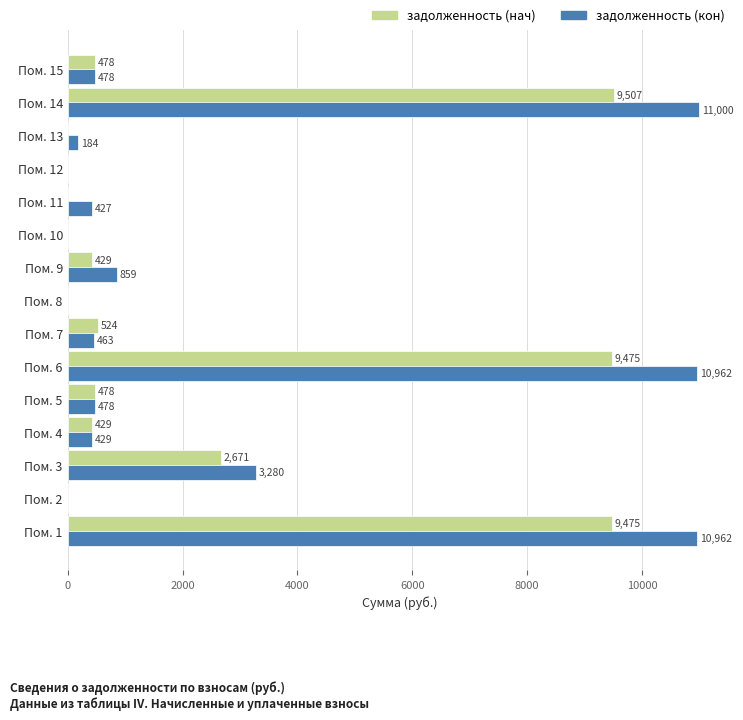

Which series changed the most between Пом. 7 and Пом. 10?

задолженность (нач)